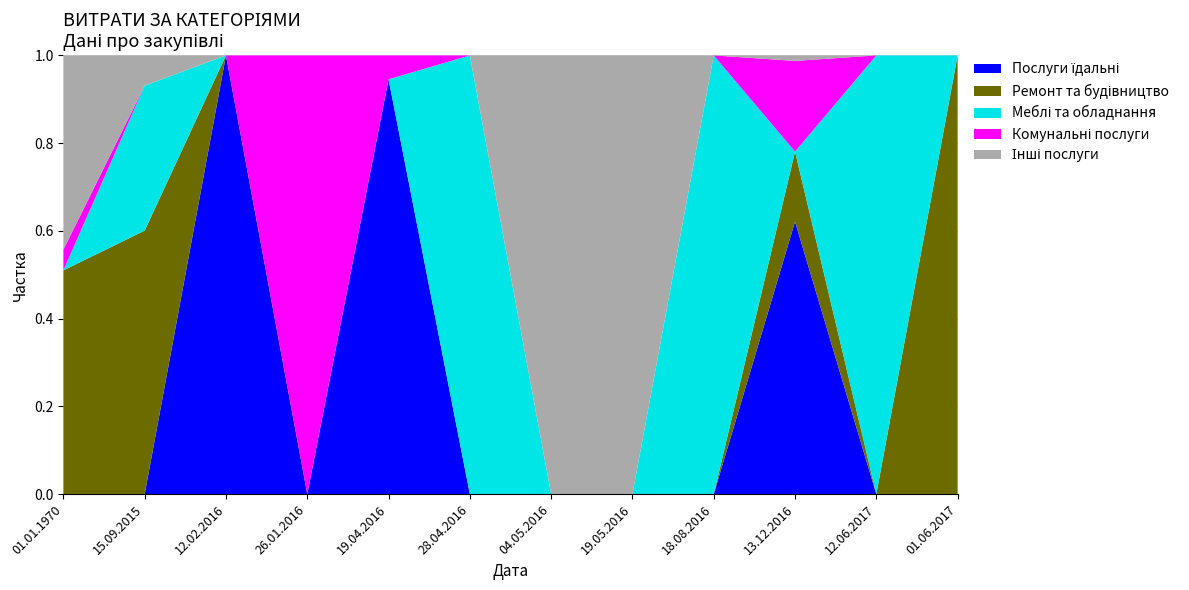

Reading left to right, transcribe all the data shown in this chart.

Послуги їдальні: 0.0	0.0	44299.6	0.0	156438.2	0.0	0.0	0.0	0.0	111183.7	0.0	0.0
Ремонт та будівництво: 19120.0	109474.3	0.0	0.0	0.0	0.0	0.0	0.0	0.0	28570.0	0.0	147000.0
Меблі та обладнання: 0.0	60247.0	0.0	0.0	0.0	81400.0	0.0	0.0	185351.0	0.0	20202.0	0.0
Комунальні послуги: 1773.0	0.0	0.0	8089.5	8989.0	0.0	0.0	0.0	0.0	36991.9	0.0	0.0
Інші послуги: 16591.6	12540.0	0.0	0.0	0.0	0.0	810.0	528.0	0.0	2235.0	0.0	0.0